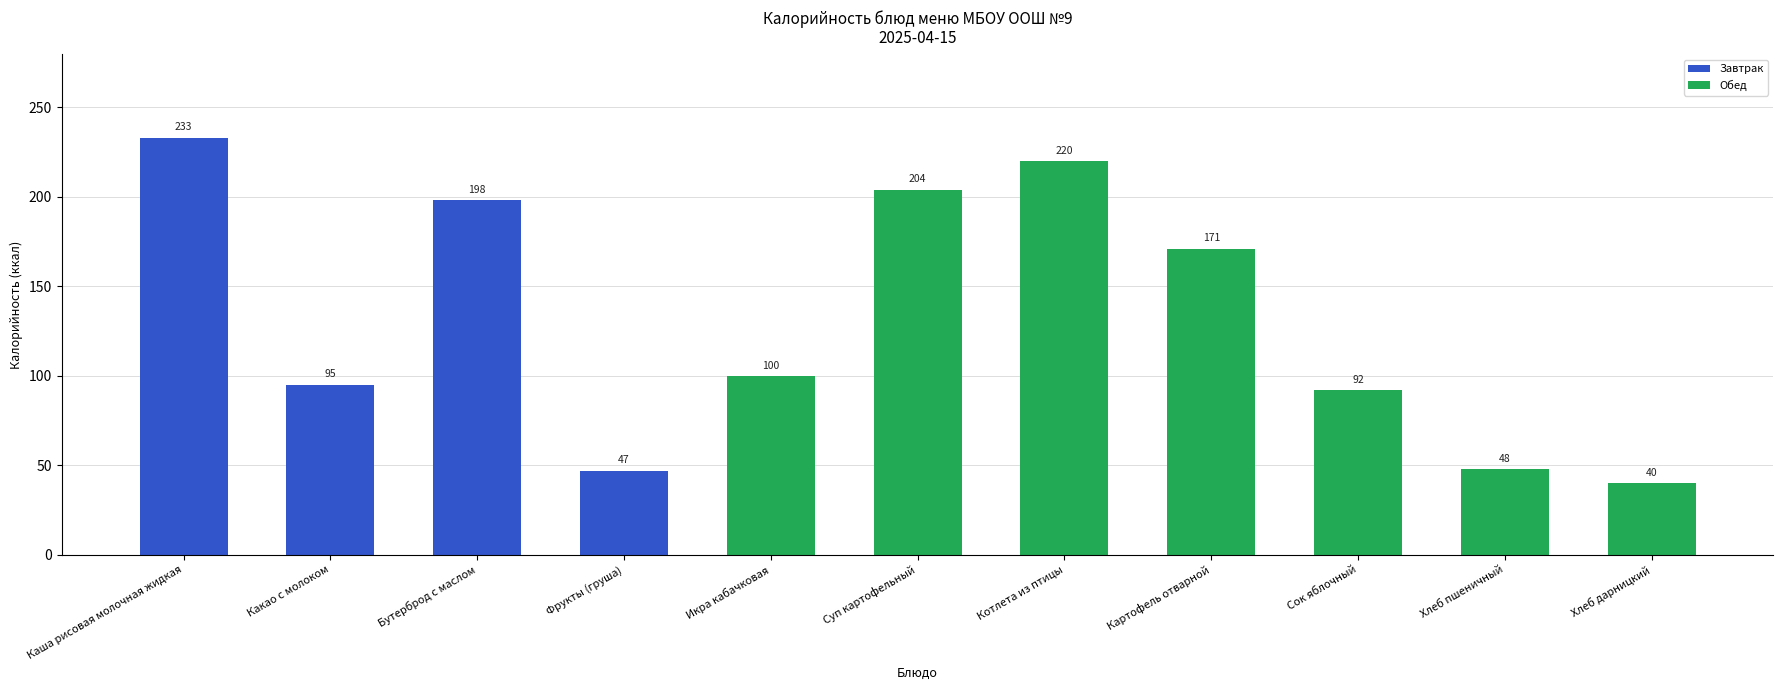

What is the change in value from Икра кабачковая to Сок яблочный?

-8